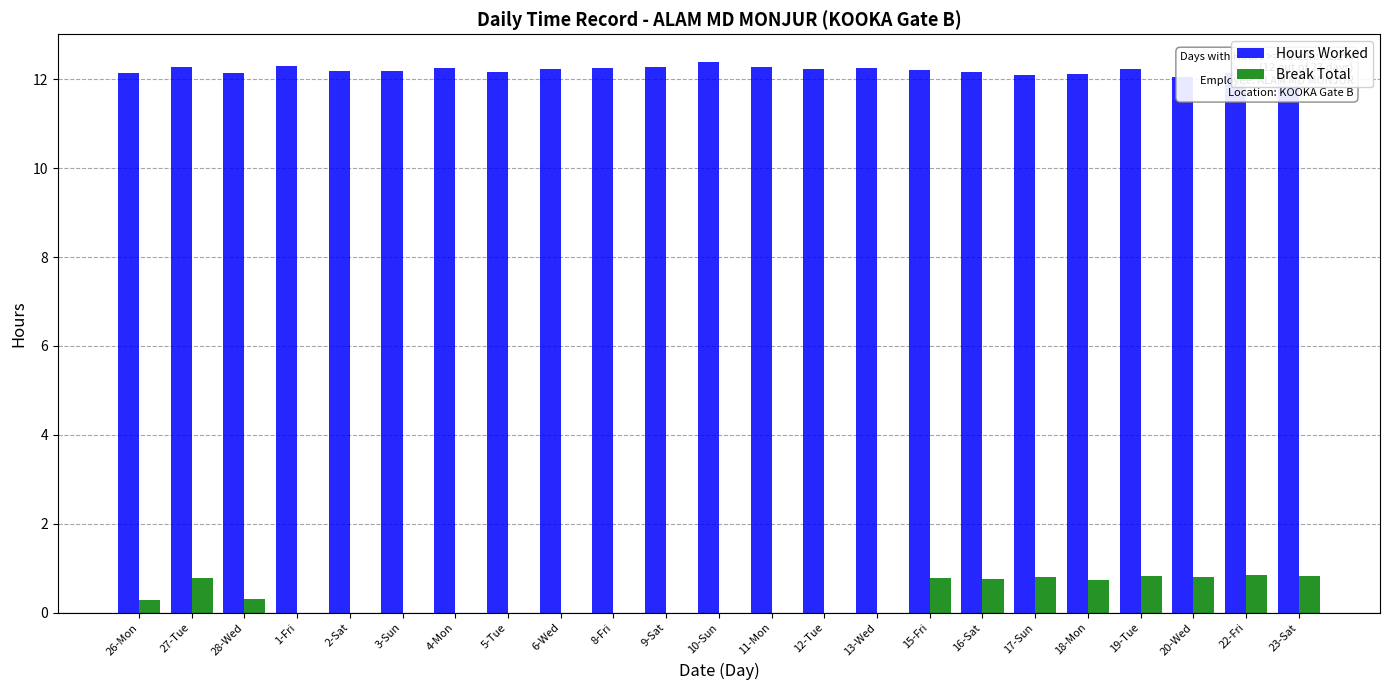

List the series in order of their overall mean, highest first.

Hours Worked, Break Total